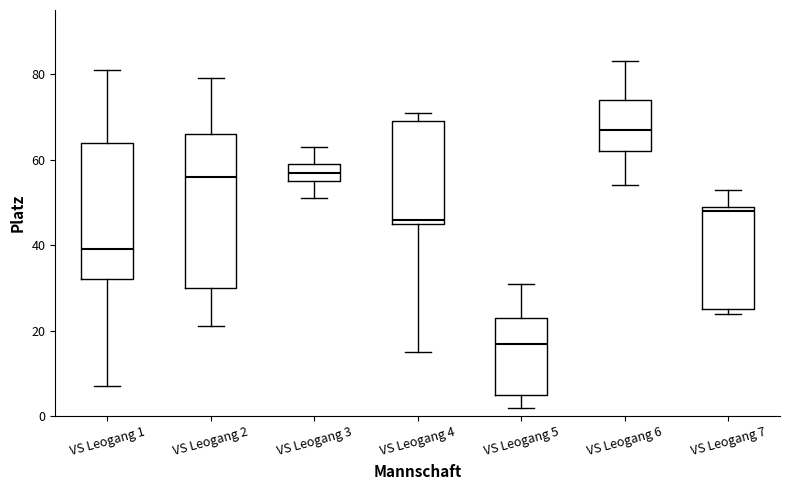

Reading left to right, transcribe this box plot: for each box, give where its median line is, the range the box spans, and where its two whiskers end, as read against the y-axis. The values are not printed on the chart, so give them approximately, as read against the axis.

VS Leogang 1: median 40, box 32 to 64, whiskers 8 to 82
VS Leogang 2: median 56, box 30 to 66, whiskers 22 to 80
VS Leogang 3: median 58, box 56 to 60, whiskers 52 to 64
VS Leogang 4: median 46 (just above the box's lower edge), box 46 to 70, whiskers 16 to 72
VS Leogang 5: median 18, box 6 to 24, whiskers 2 to 32
VS Leogang 6: median 68, box 62 to 74, whiskers 54 to 84
VS Leogang 7: median 48, box 26 to 50, whiskers 24 to 54